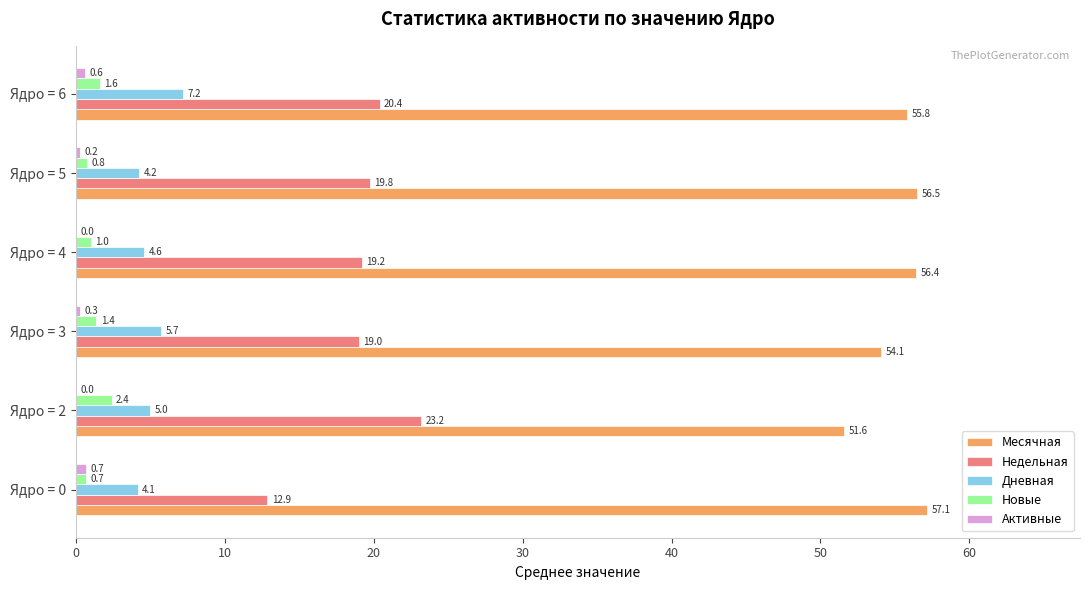

Is it true that Недельная equals 12.9 at Ядро = 0?

True